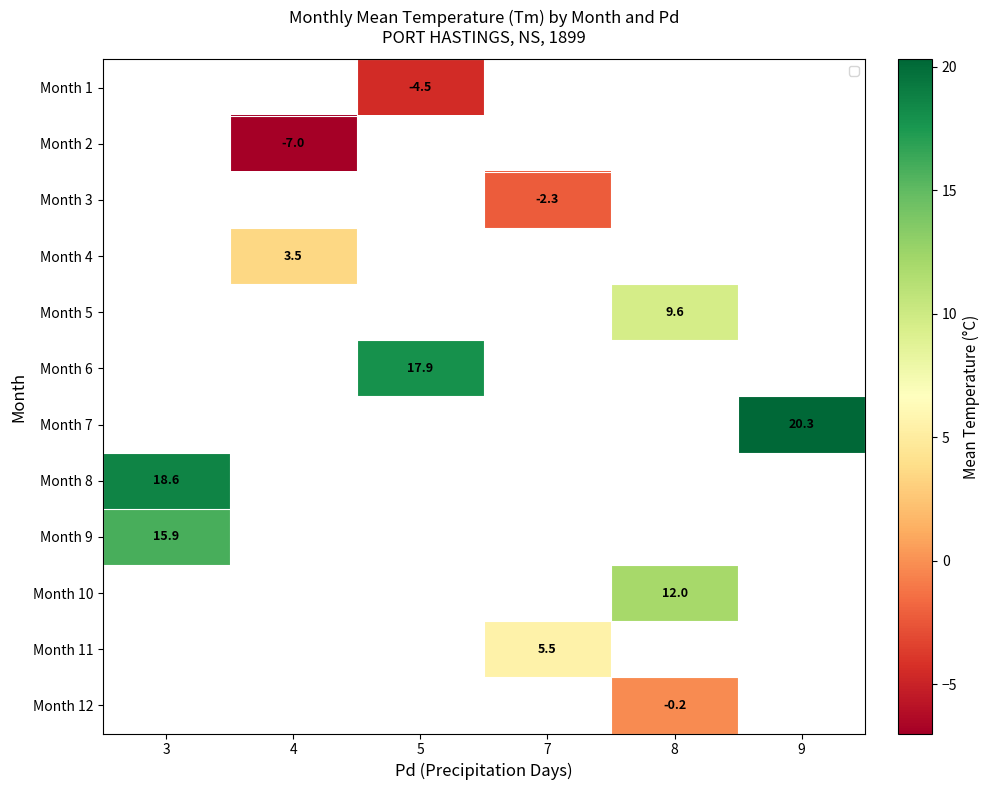

True or false: Month 3 has a value of -3.8 at 7.

False